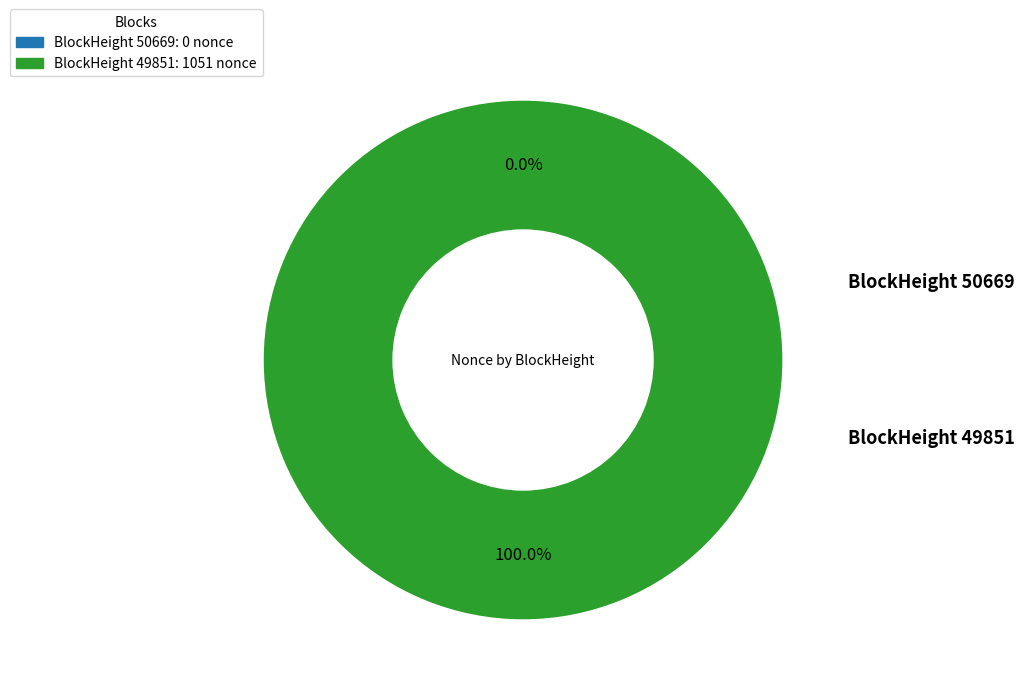

Between BlockHeight 50669 and BlockHeight 49851, which is larger?

BlockHeight 49851